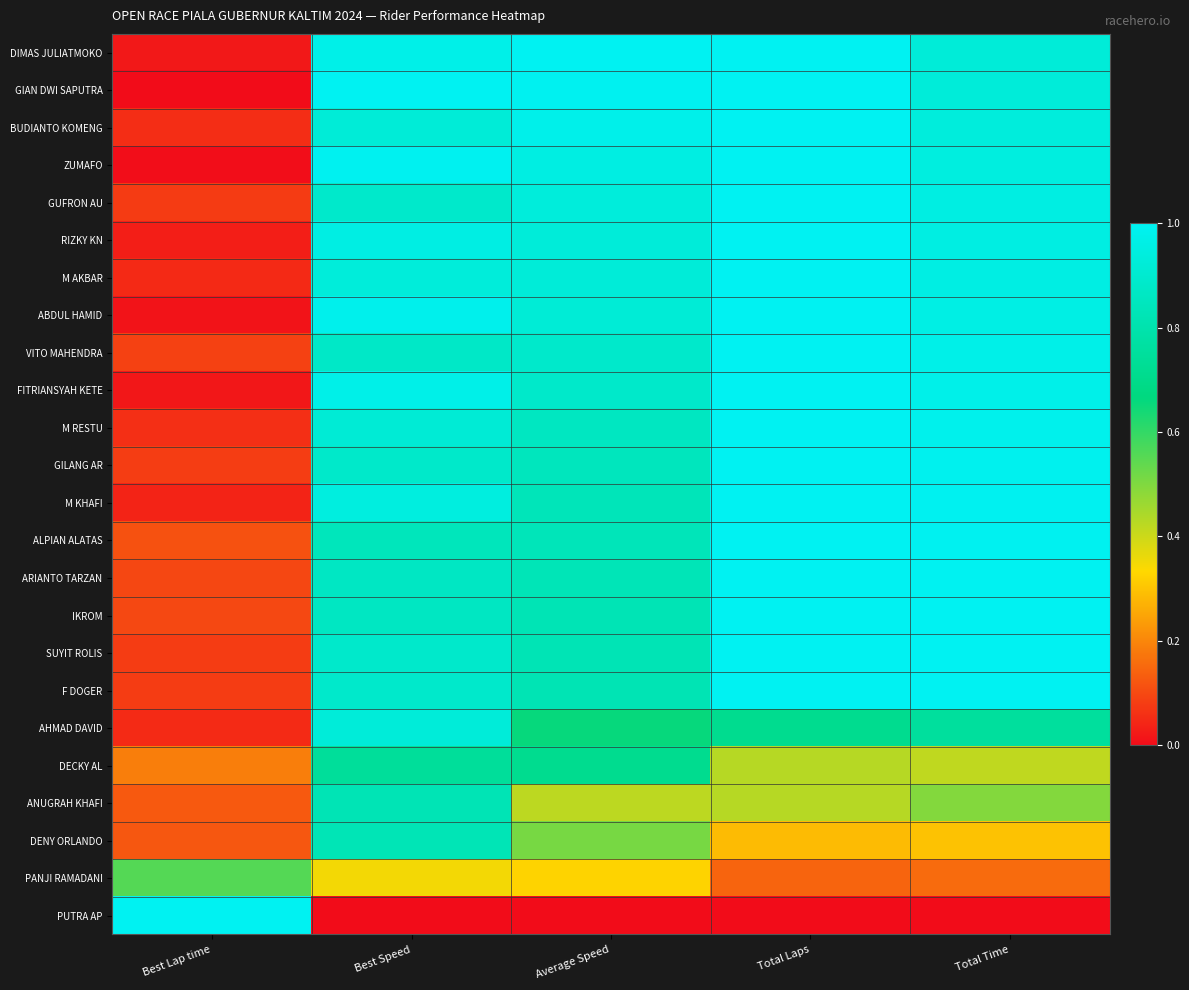

At which category does the chart reach its minimum across all series?

Best Lap time